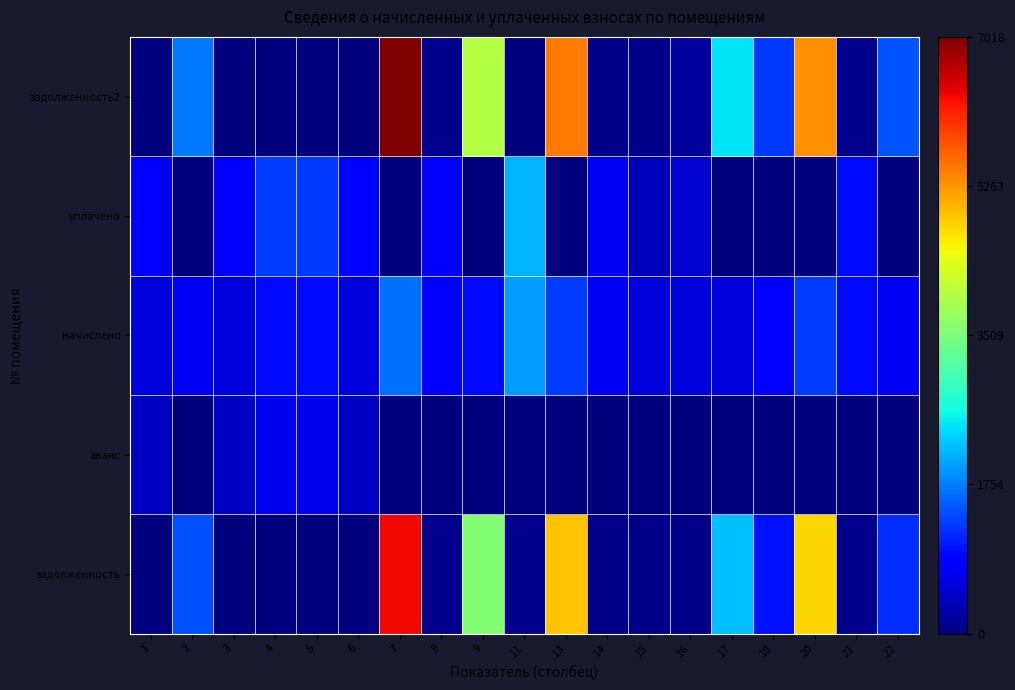

Reading left to right, list all the values displayed in this chart.

задолженность: 1=0.0	2=1442.3	3=0.0	4=0.0	5=0.0	6=0.0	7=6314.7	8=86.4	9=3576.7	11=105.1	13=4933.4	14=80.6	15=65.0	16=64.8	17=2220.0	18=986.9	20=4772.5	21=106.6	22=1195.1
аванс: 1=429.6	2=0.0	3=429.6	4=701.4	5=696.7	6=429.5	7=0.0	8=0.0	9=0.0	11=0.0	13=0.0	14=0.0	15=0.0	16=0.0	17=0.0	18=0.0	20=0.0	21=0.0	22=0.0
начислено: 1=583.2	2=738.7	3=583.2	4=952.6	5=946.1	6=583.2	7=1658.9	8=777.6	9=939.6	11=1947.4	13=1296.0	14=725.8	15=583.2	16=583.2	17=583.2	18=797.0	20=1296.0	21=959.0	22=738.7
уплачено: 1=790.9	2=0.0	3=791.0	4=1291.5	5=1282.9	6=790.8	7=0.0	8=774.0	9=0.0	11=2134.0	13=0.0	14=722.4	15=383.2	16=513.0	17=0.0	18=0.0	20=0.0	21=954.6	22=0.0
задолженность2: 1=0.0	2=1723.5	3=0.0	4=0.0	5=0.0	6=0.0	7=7017.6	8=86.4	9=3974.8	11=0.0	13=5482.5	14=80.6	15=67.2	16=194.5	17=2467.1	18=1276.5	20=5317.9	21=106.6	22=1470.5